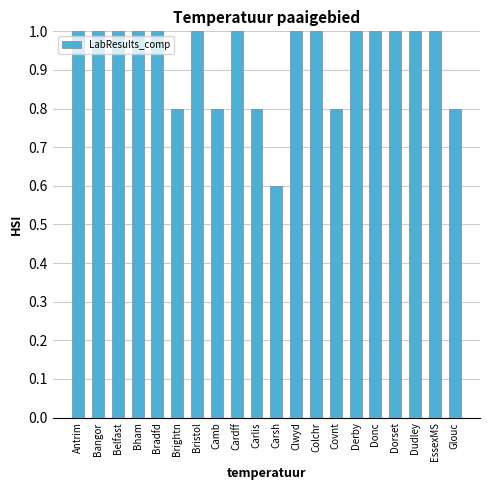

How many bars are there in total?

20